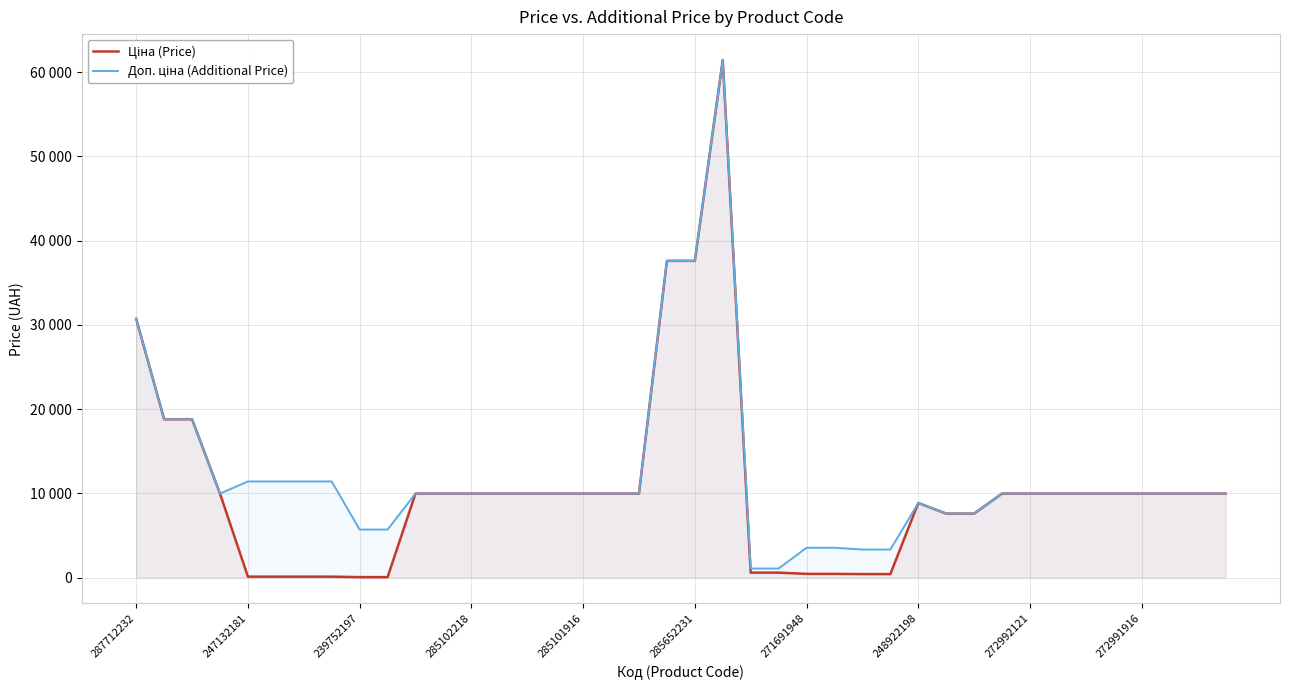

How many lines are shown in the chart?

2